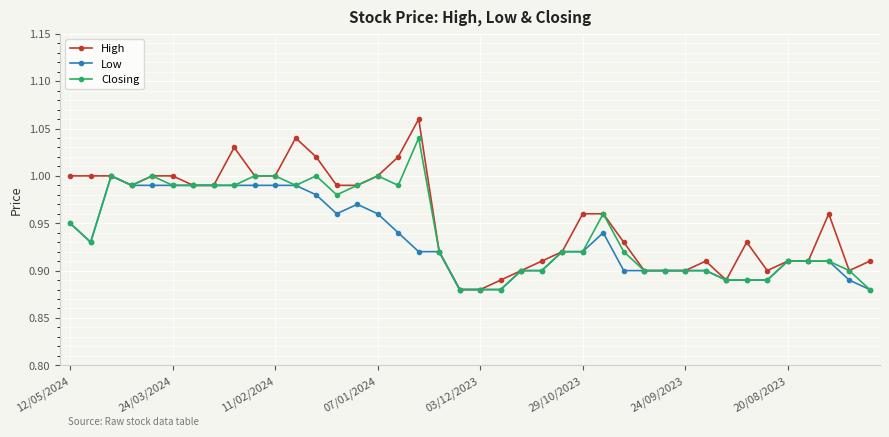

What is the sum of all Low values?

37.3